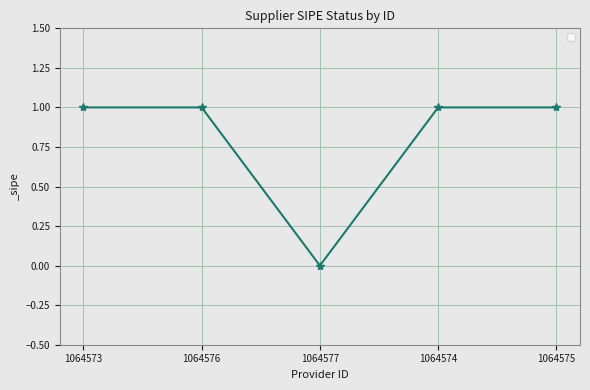

Reading left to right, what are all the values shown in this chart?

1	1	0	1	1